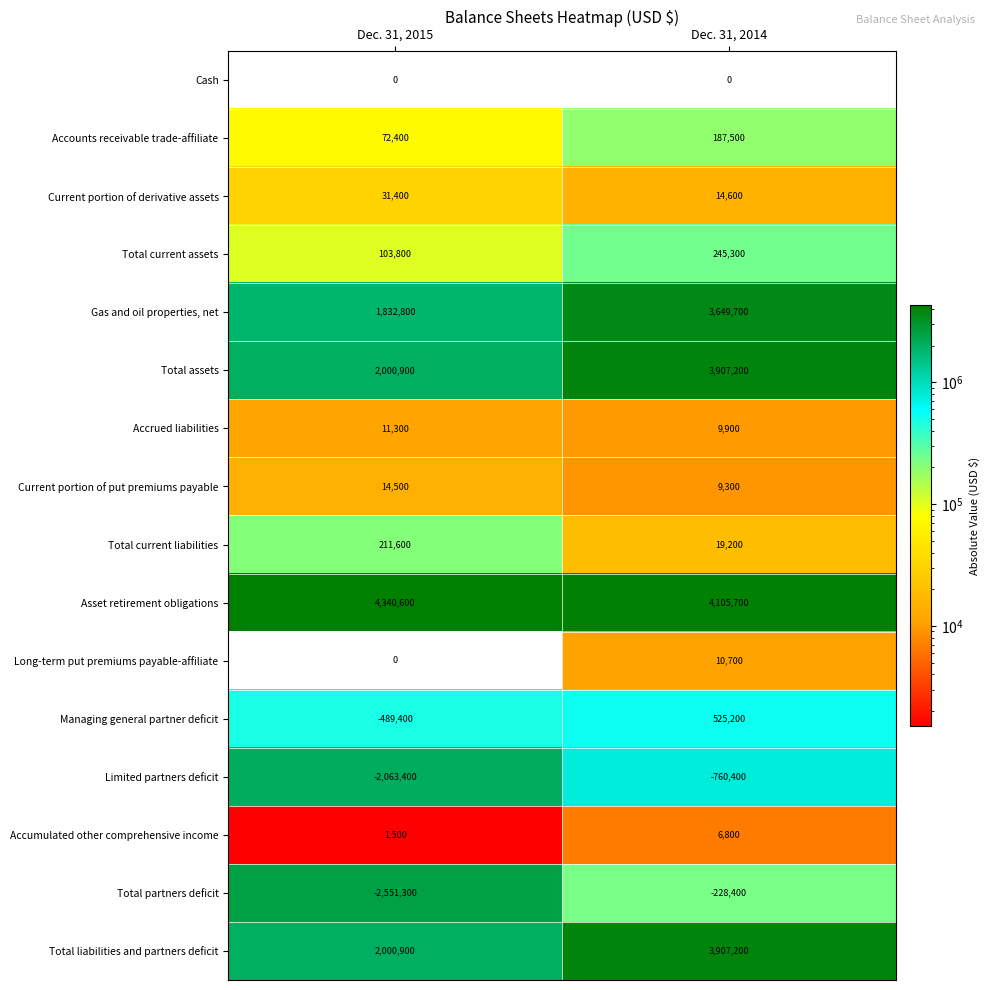

What is the maximum value shown in the chart?

4340600